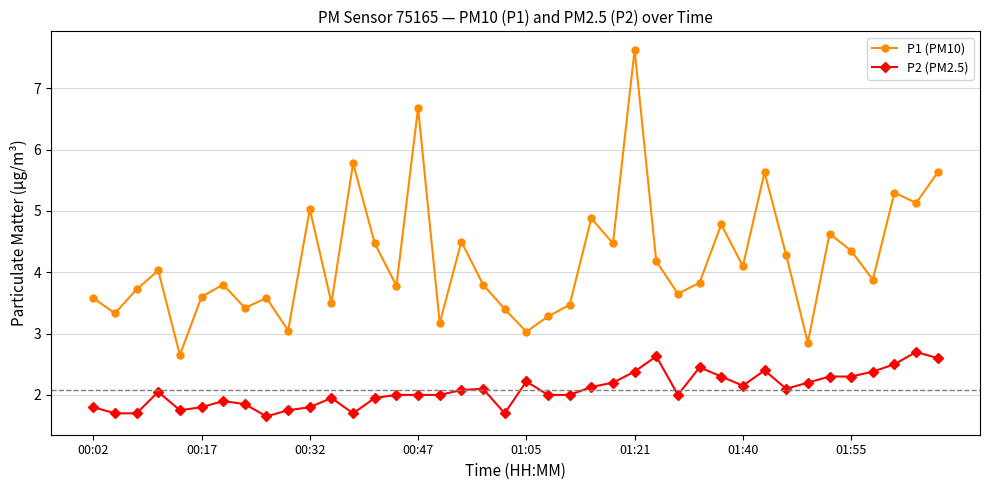

What is the greatest value displayed?

7.6